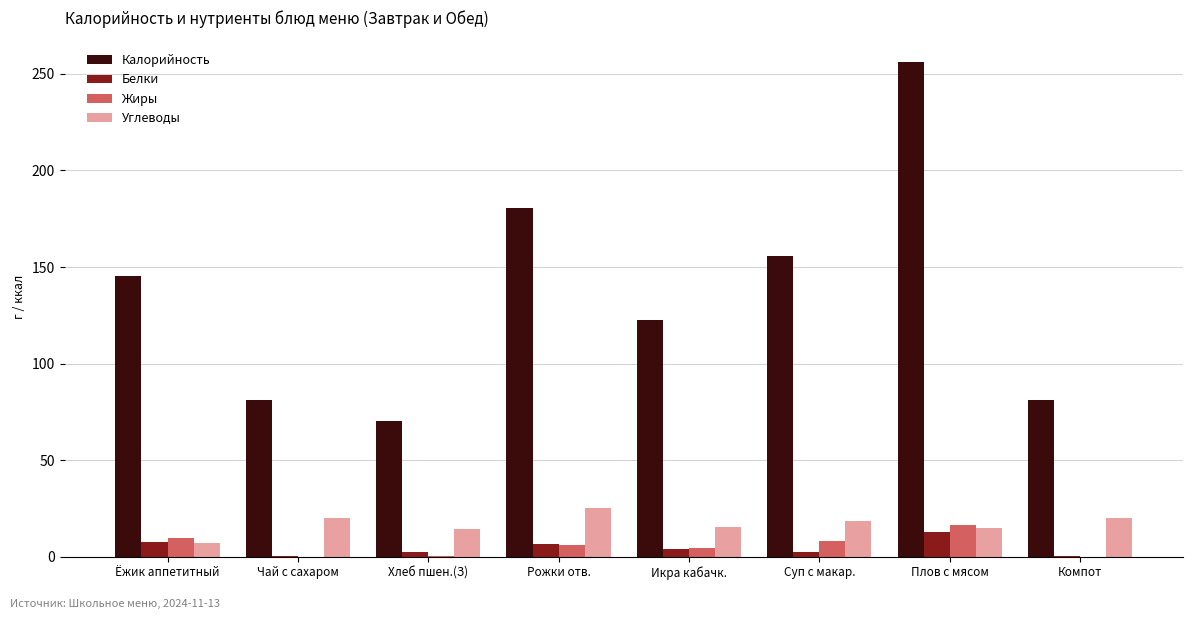

The Углеводы series shows 14.5 at Хлеб пшен.(З). True or false?

True